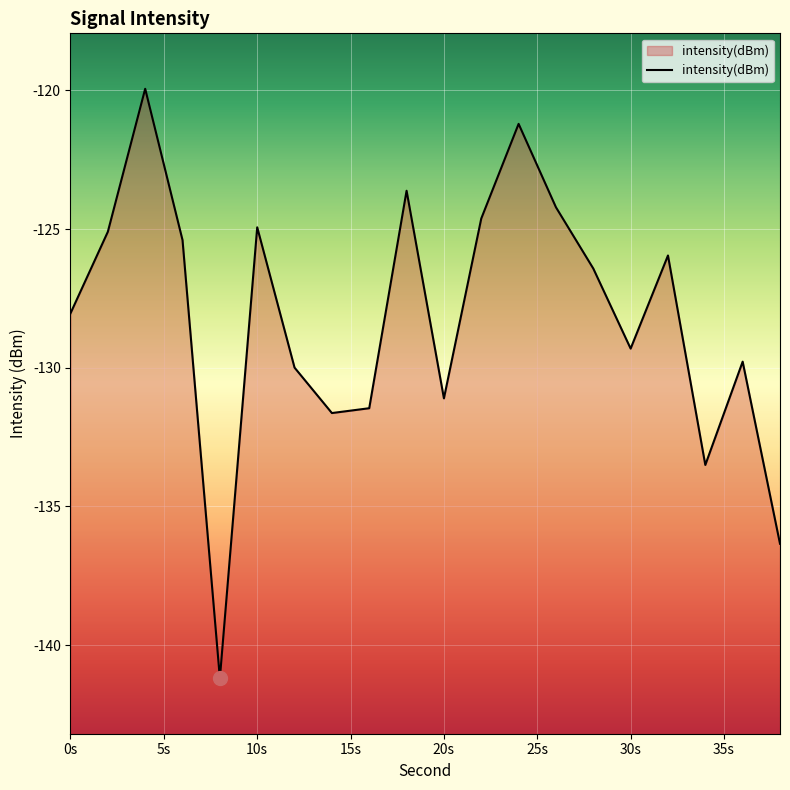

Reading left to right, transcribe all the data shown in this chart.

-128.0	-125.1	-119.9	-125.4	-141.2	-124.9	-130.0	-131.6	-131.5	-123.6	-131.1	-124.6	-121.2	-124.2	-126.4	-129.3	-126.0	-133.5	-129.8	-136.3